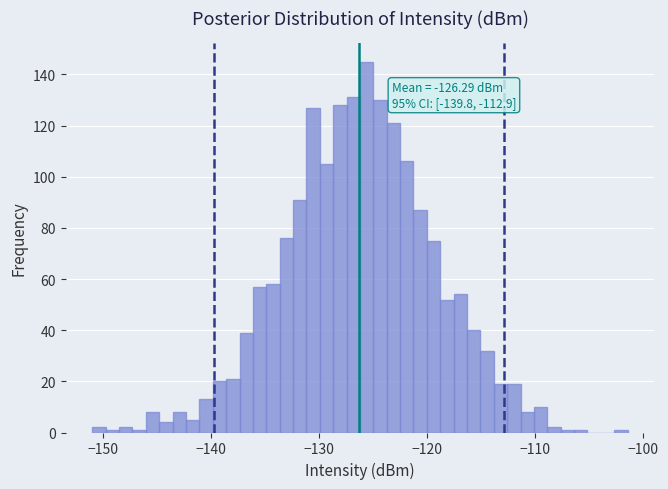

Around what value on the x-axis is the tallest bar? Give the approximate position of its centre, as read against the axis.

-126